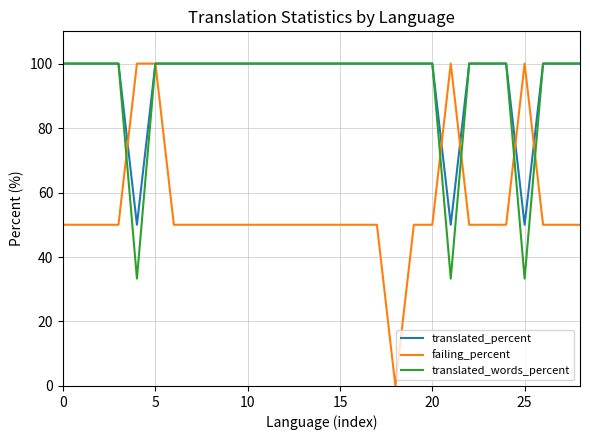

Which series has the widest spread of values?

failing_percent